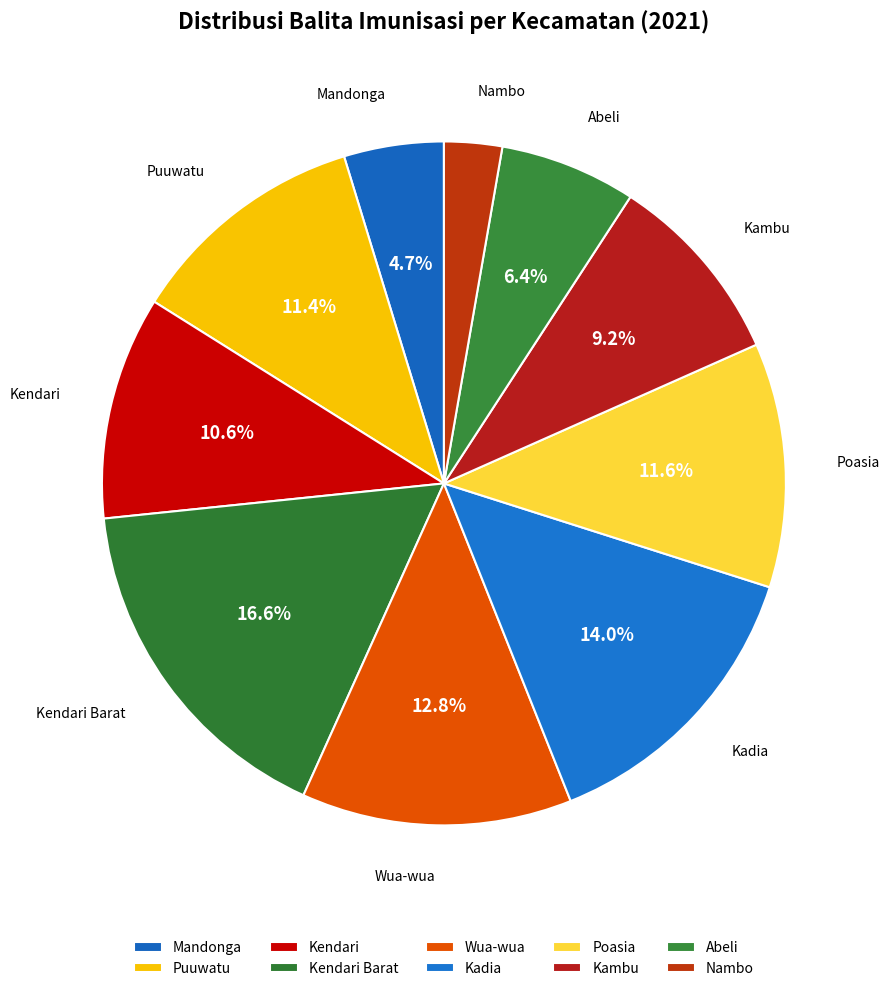

Count the number of slices in the pie.

10